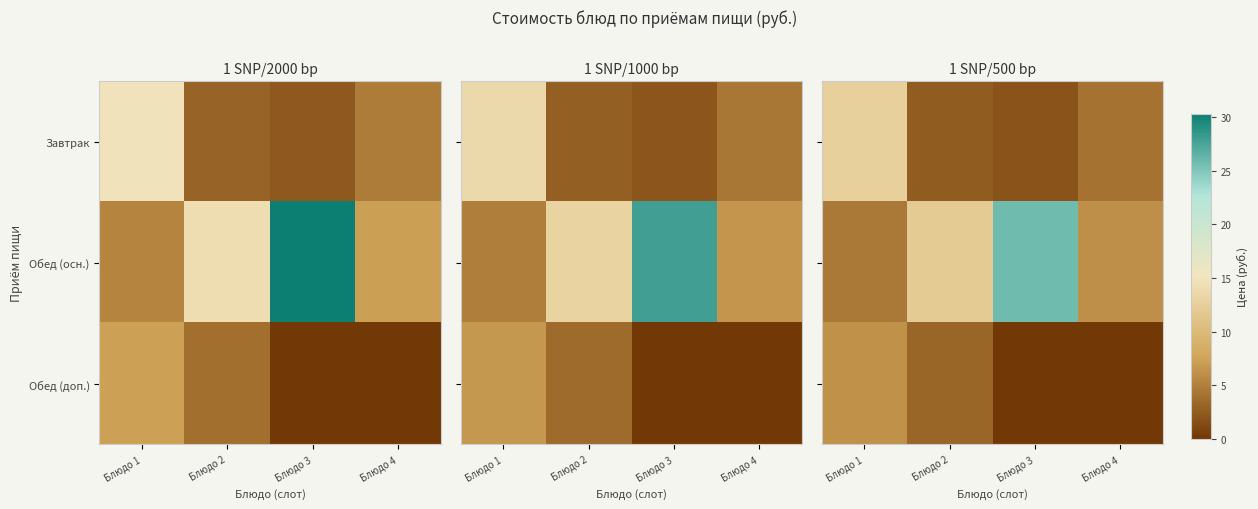

At which category is the sum across all series the highest?

Блюдо 3